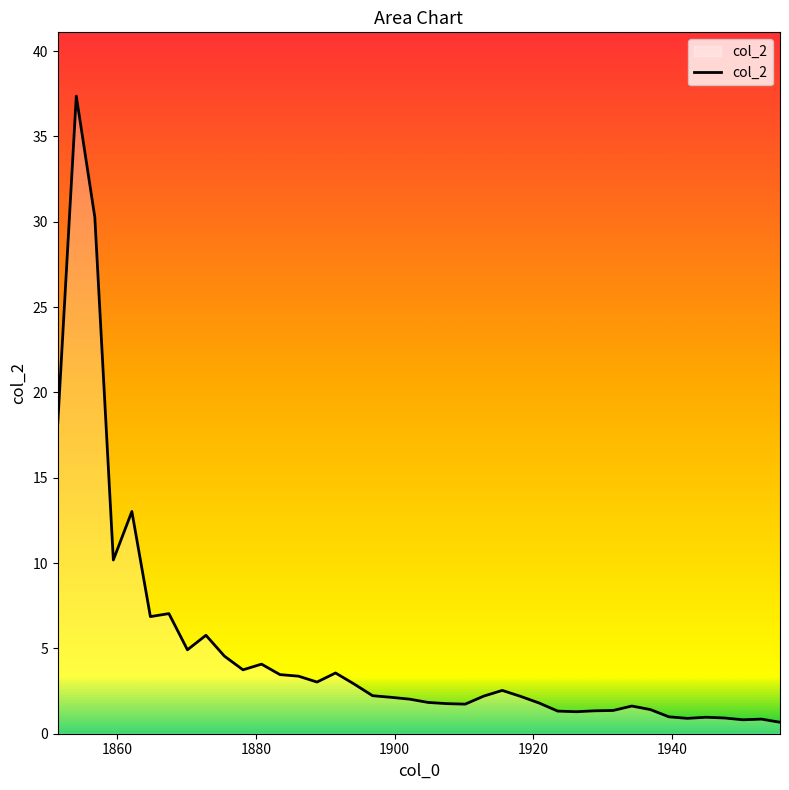

What is the maximum value shown in the chart?

37.4